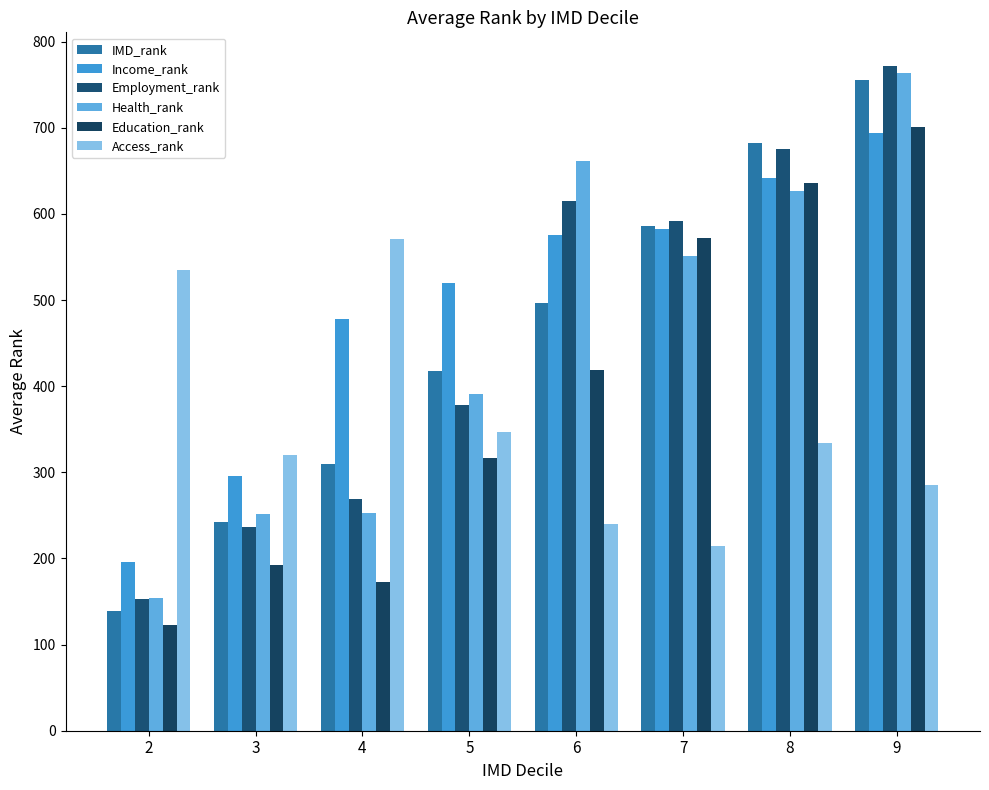

The value of Employment_rank at 5 is 138.4. True or false?

False